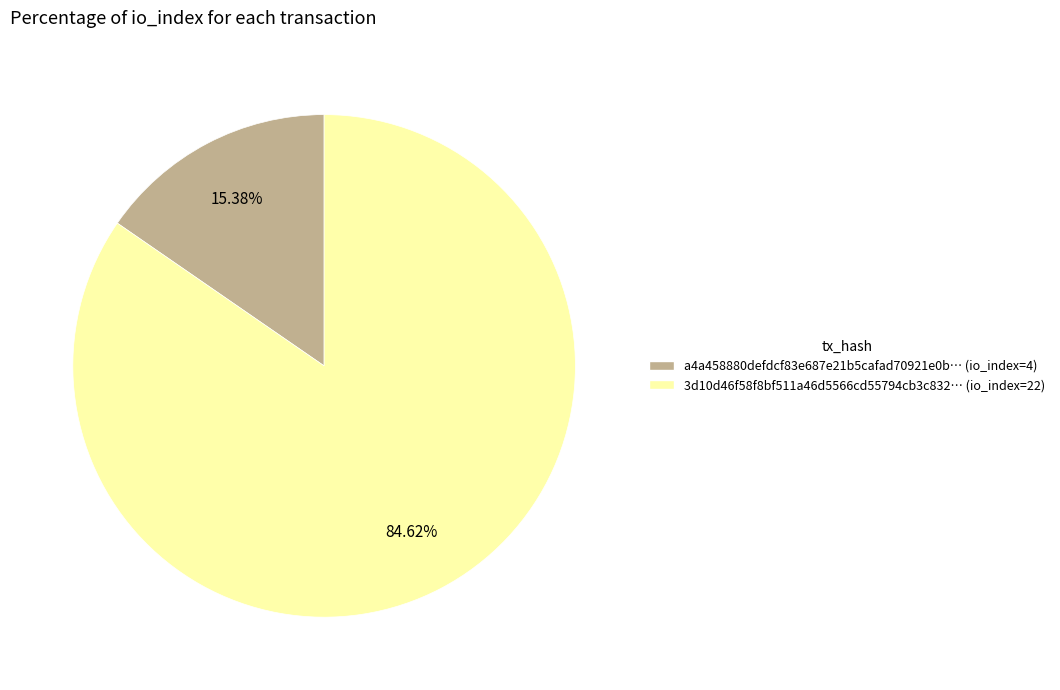

Which slice represents more than half of the pie?

3d10d46f58f8bf511a46d5566cd55794cb3c832… (io_index=22)